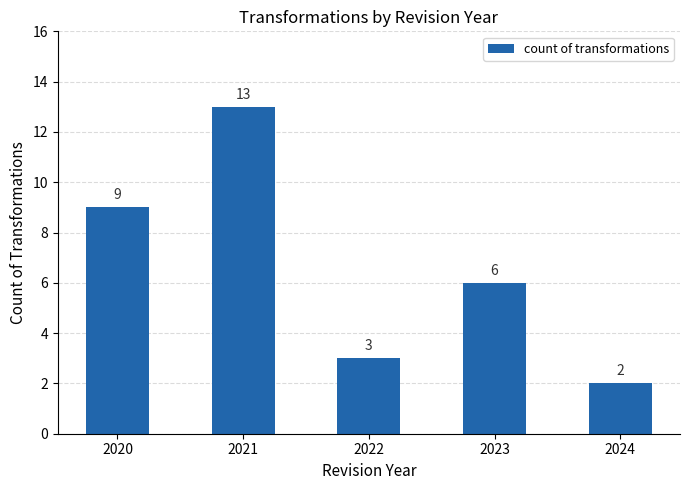

Which category has the highest value across all series?

2021